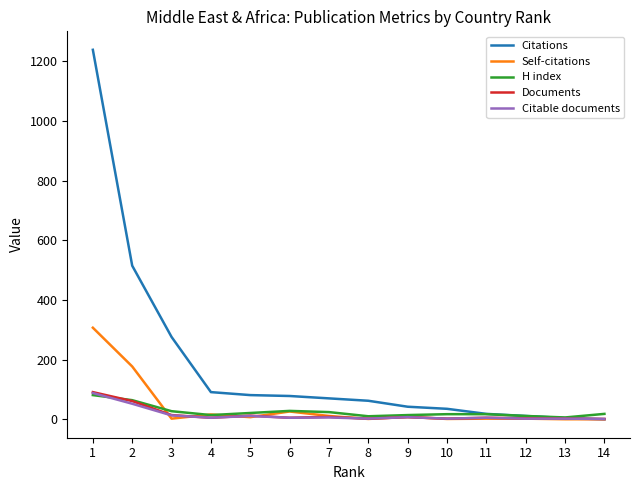

Which series has the largest total across all categories?

Citations